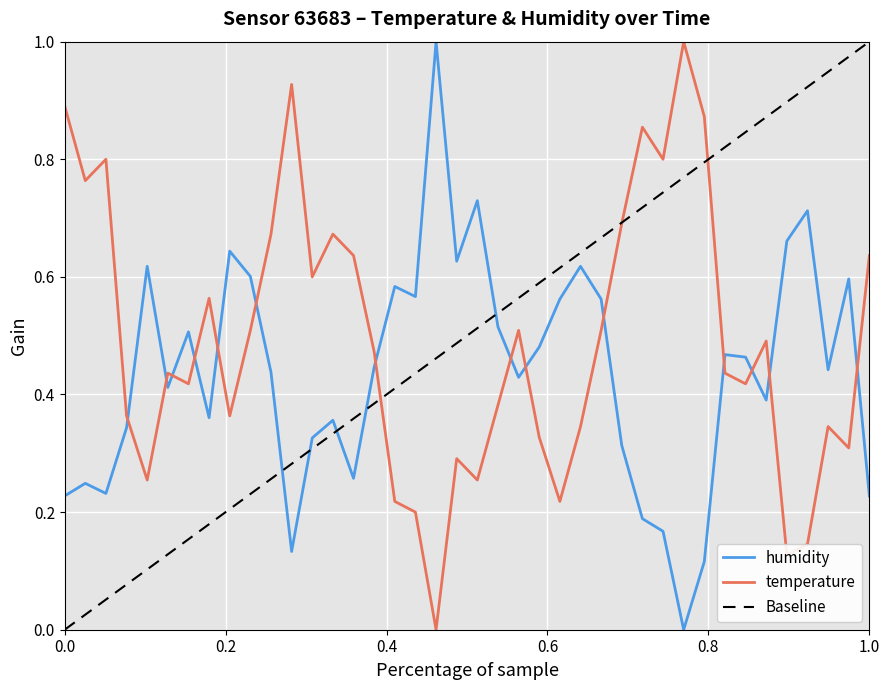

What is the total value across all series at 00:26?

1.1